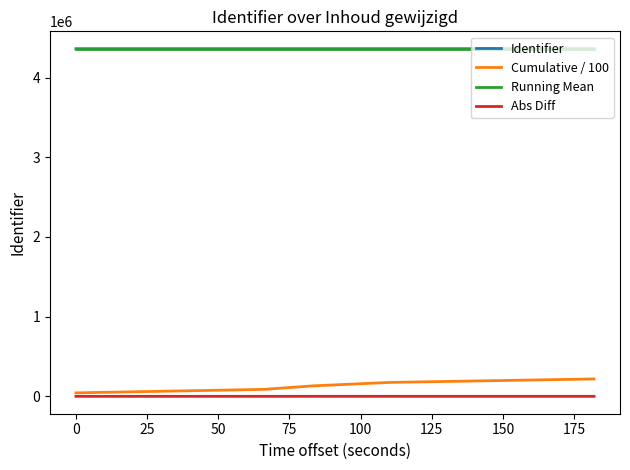

What are all the series names shown in the legend?

Identifier, Cumulative / 100, Running Mean, Abs Diff